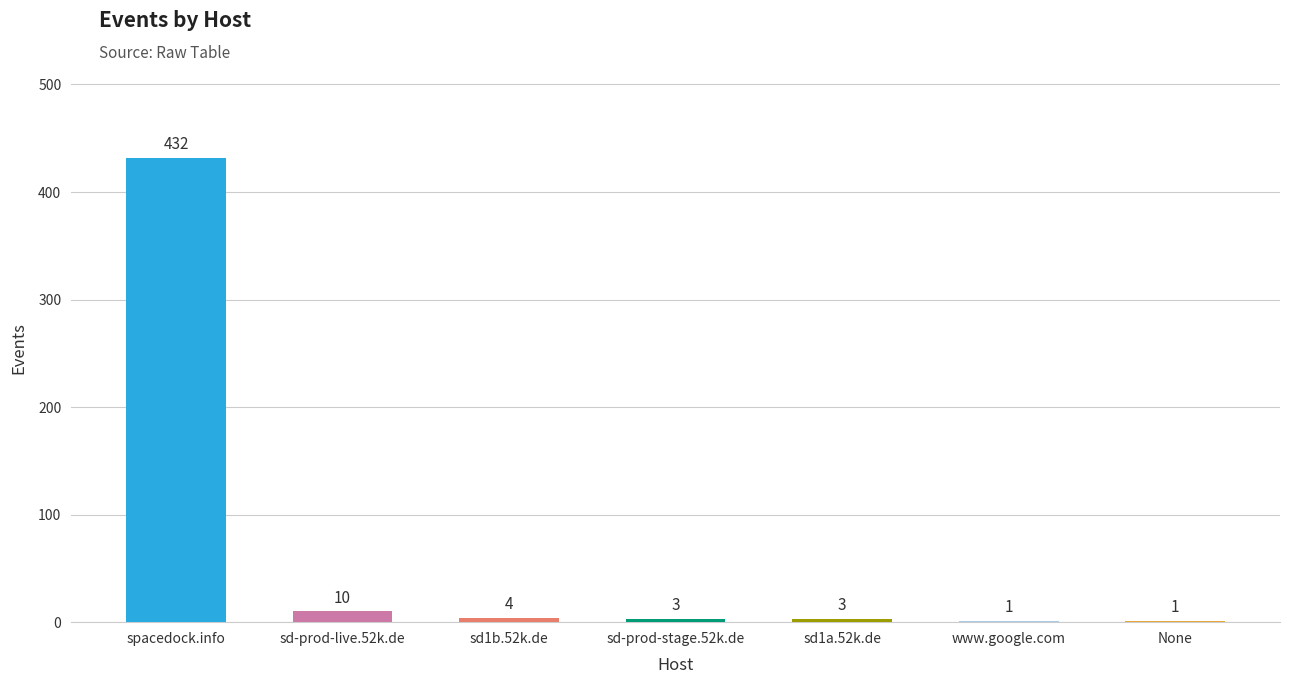

Between None and sd1b.52k.de, which is larger?

sd1b.52k.de